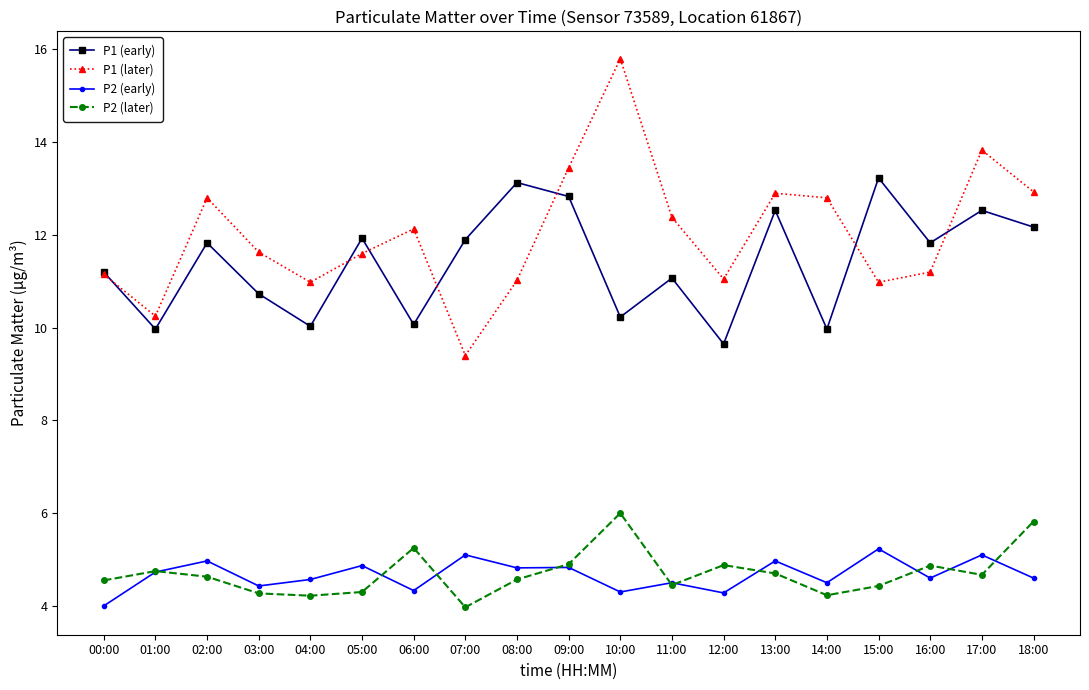

How many interior local valleys does the P1 (early) series have?

7